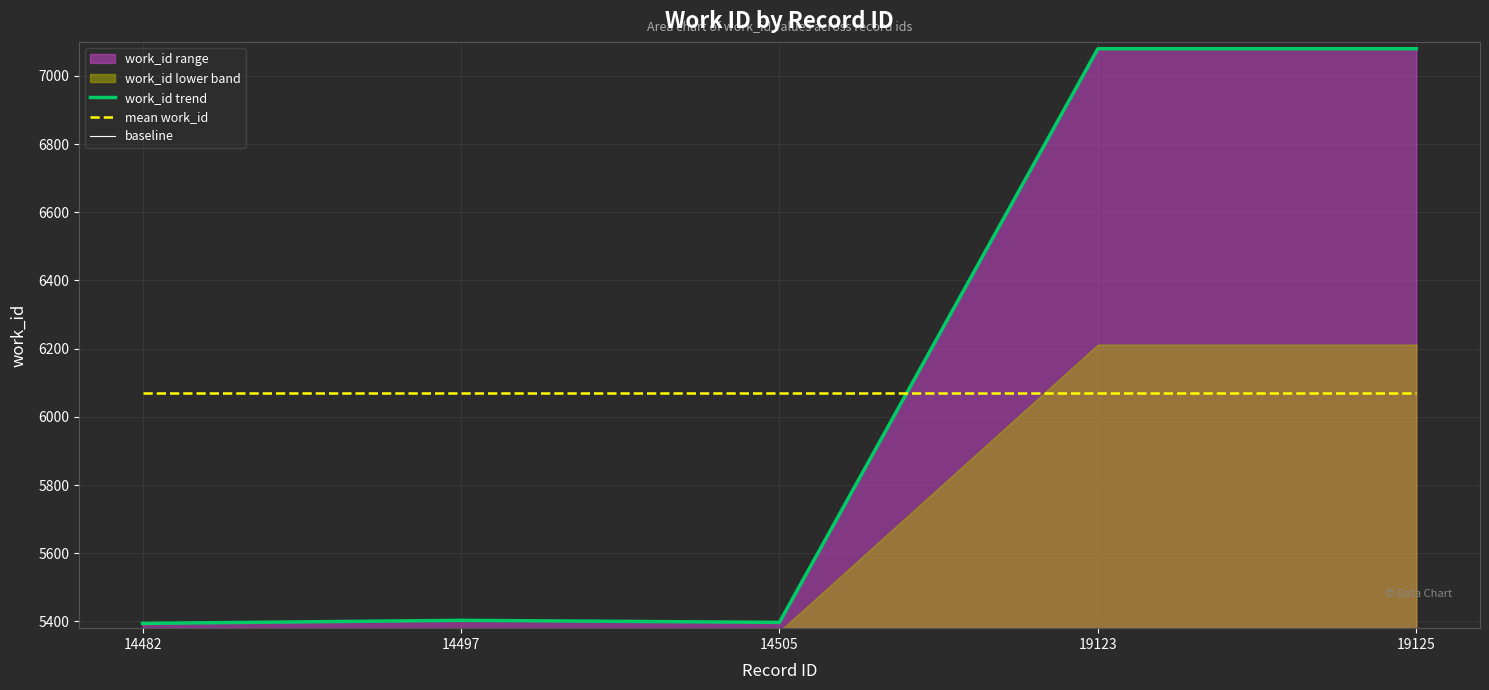

Which series has the largest range (max minus min)?

work_id trend